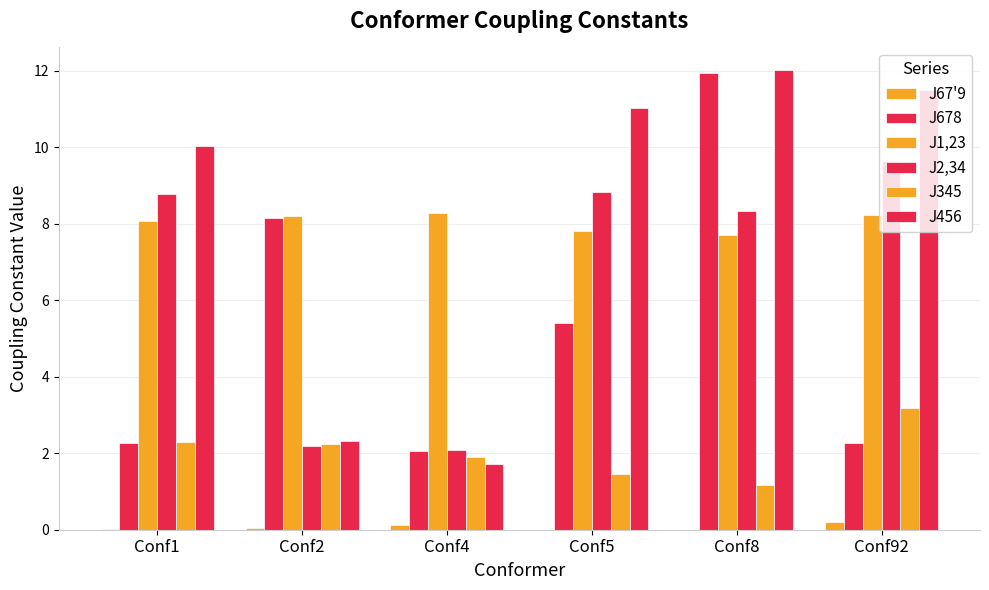

How many groups of bars are there?

6